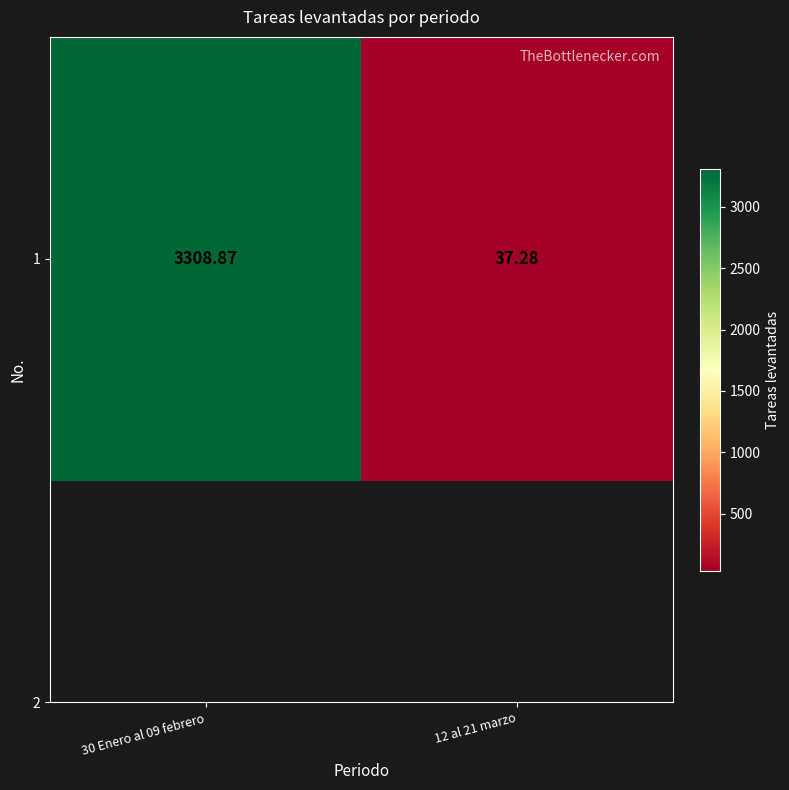

What is the sum of all values?

3346.2